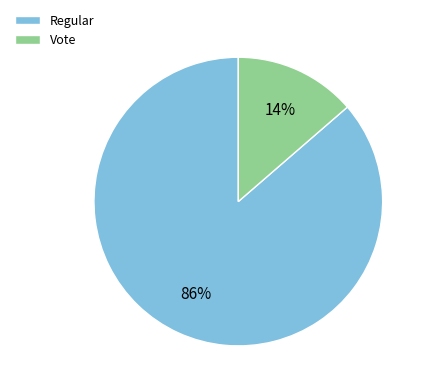

Between Regular and Vote, which is larger?

Regular